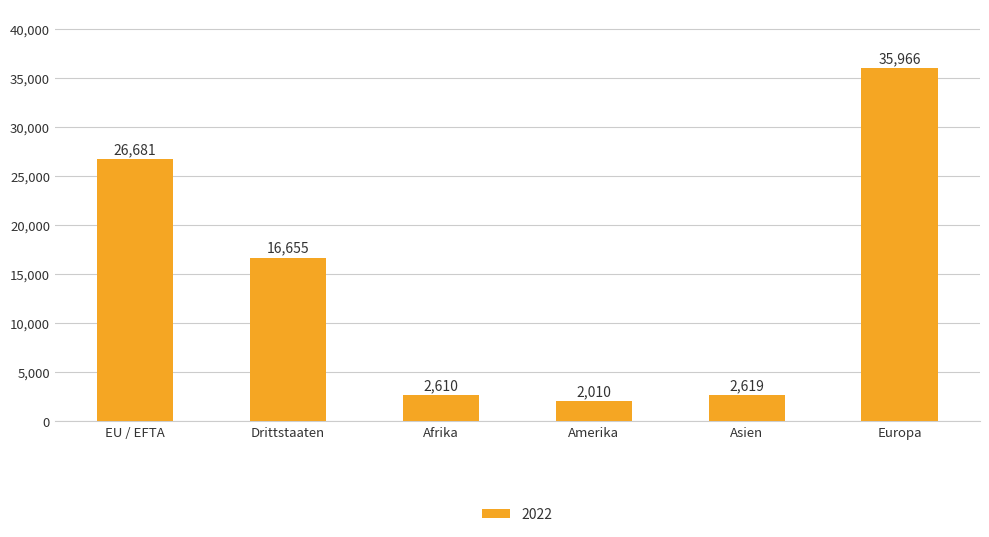

What is the value of the 5th bar from the left?

2619